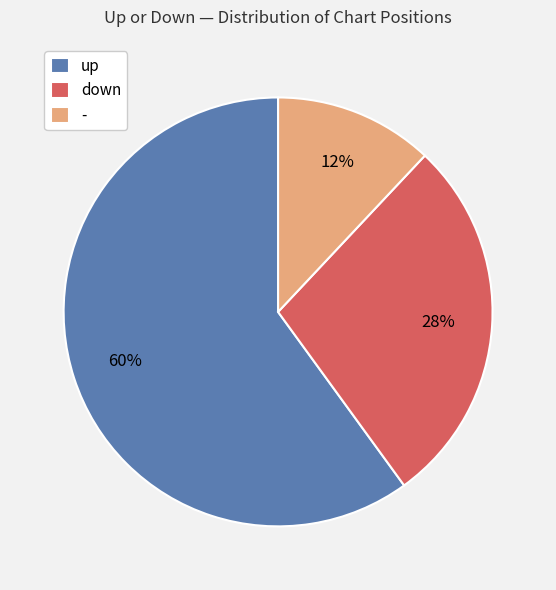

Does any single category account for the majority?

Yes